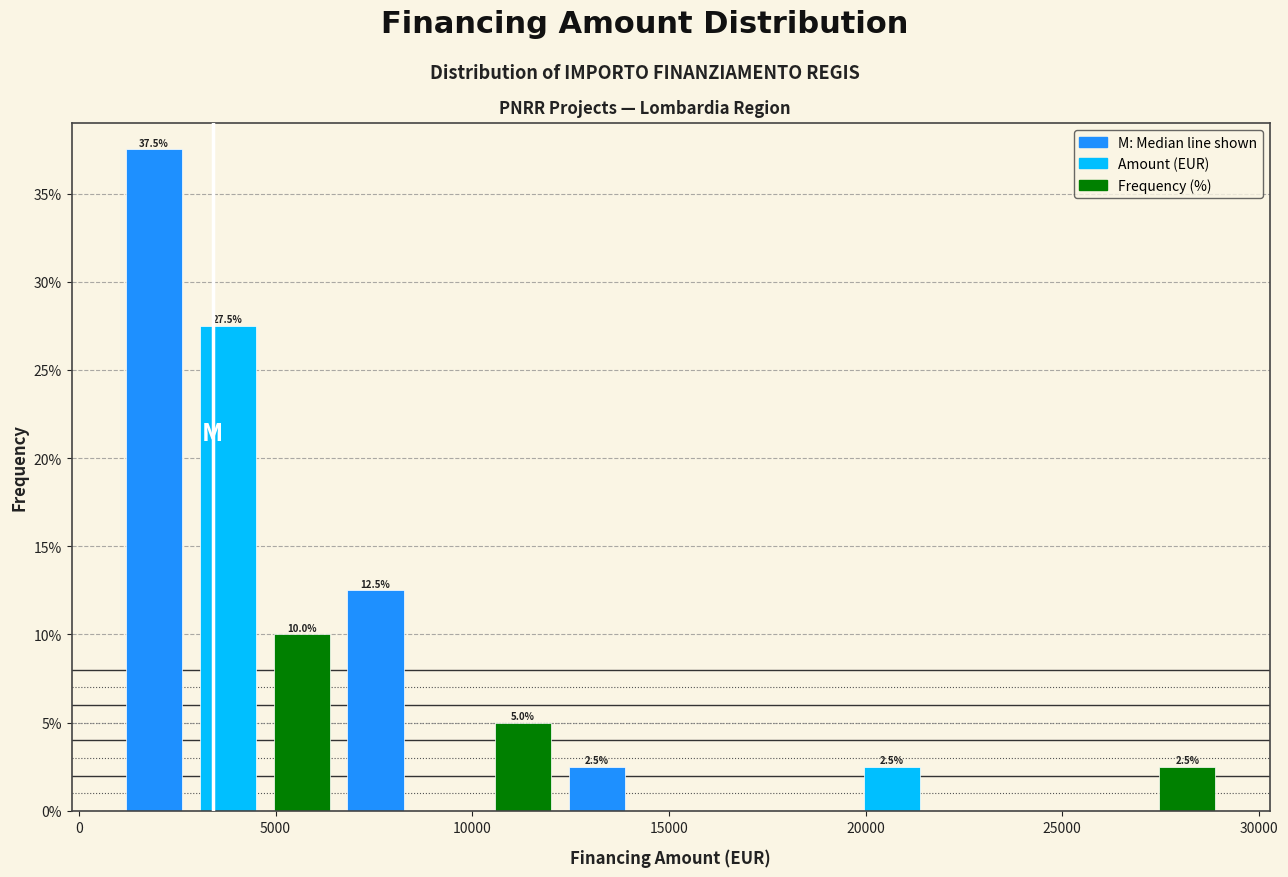

Read against the x-axis, roughly where is the centre of the tallest bar?

2000